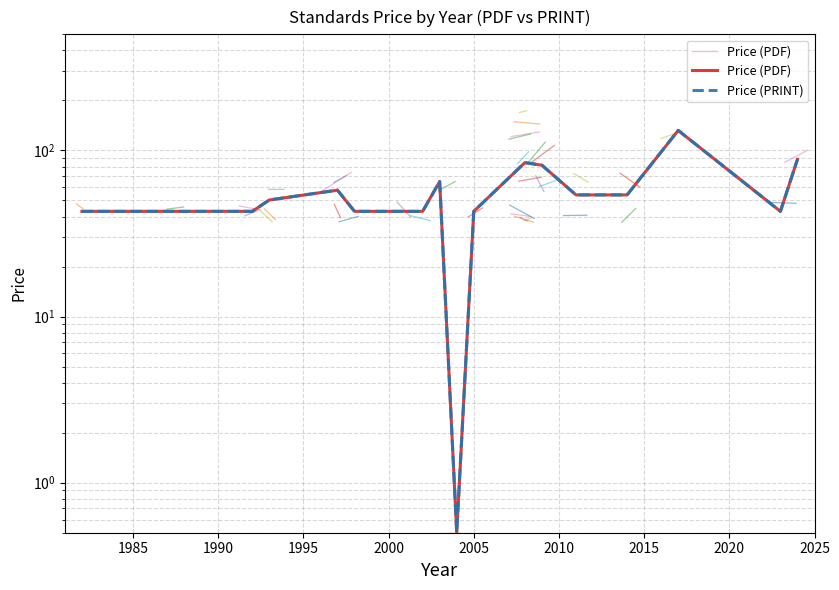

True or false: Price (PDF) and Price (PRINT) intersect in this chart.

False